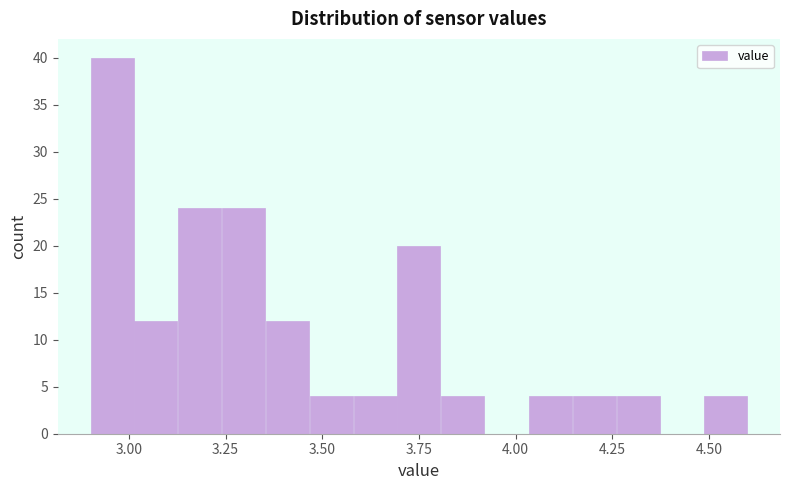

Read against the x-axis, roughly where is the centre of the tallest bar?

2.95